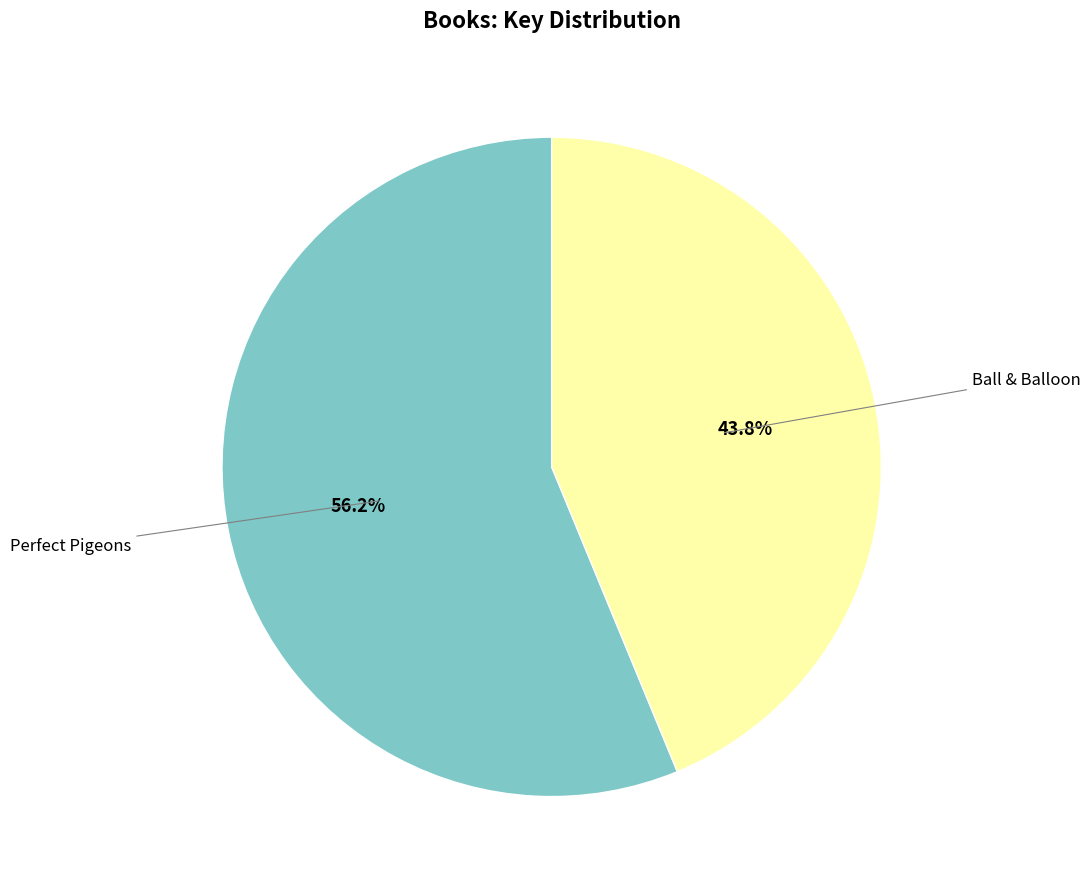

Is there any slice that represents more than half of the pie?

Yes